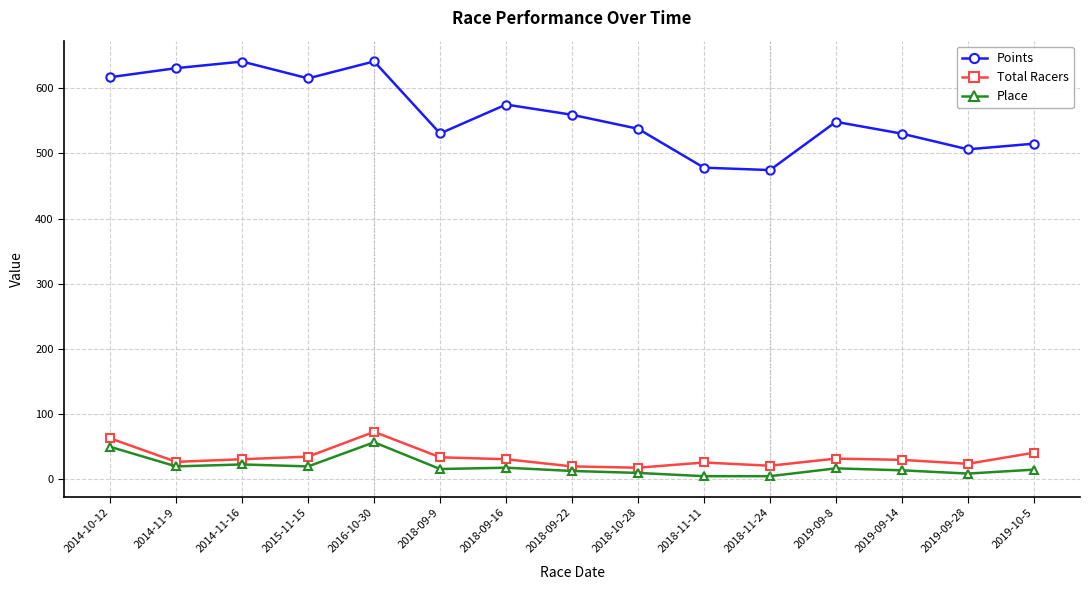

What is the sum of all Total Racers values?

506.0